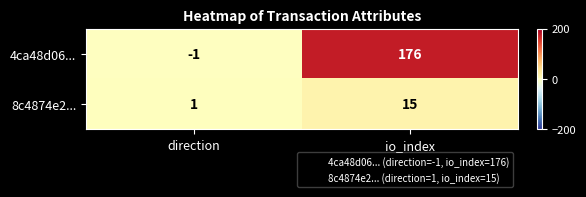

What is the maximum value for 8c4874e2...?

15